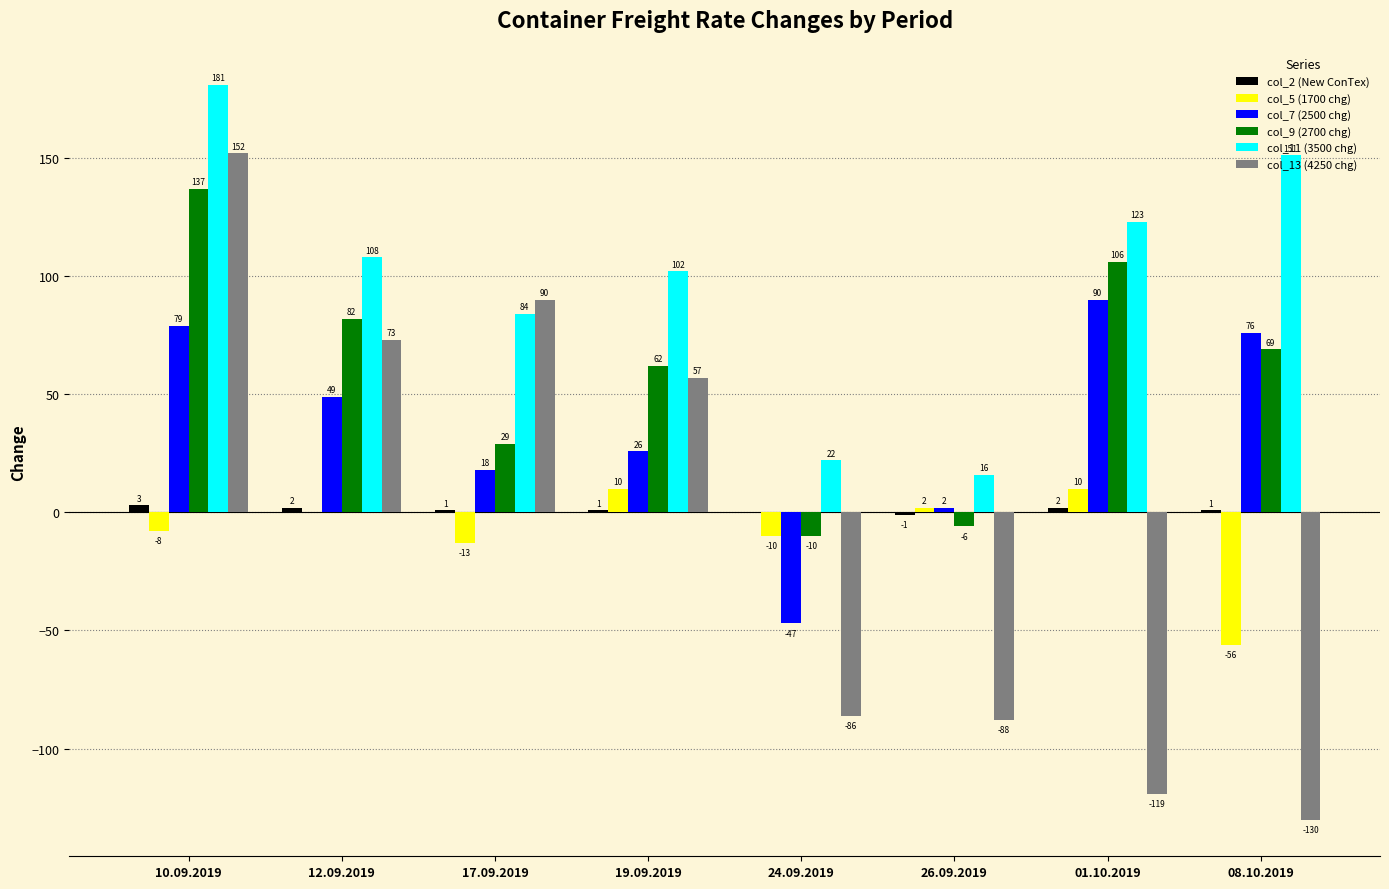

How many col_11 (3500 chg) values are between 84 and 151?

5